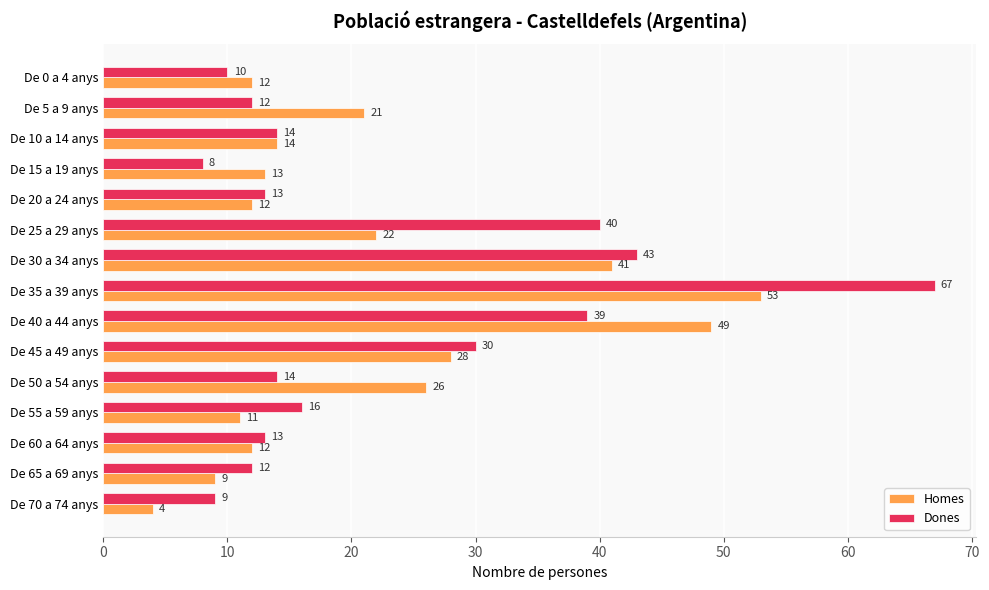

At which category is the sum across all series the highest?

De 35 a 39 anys